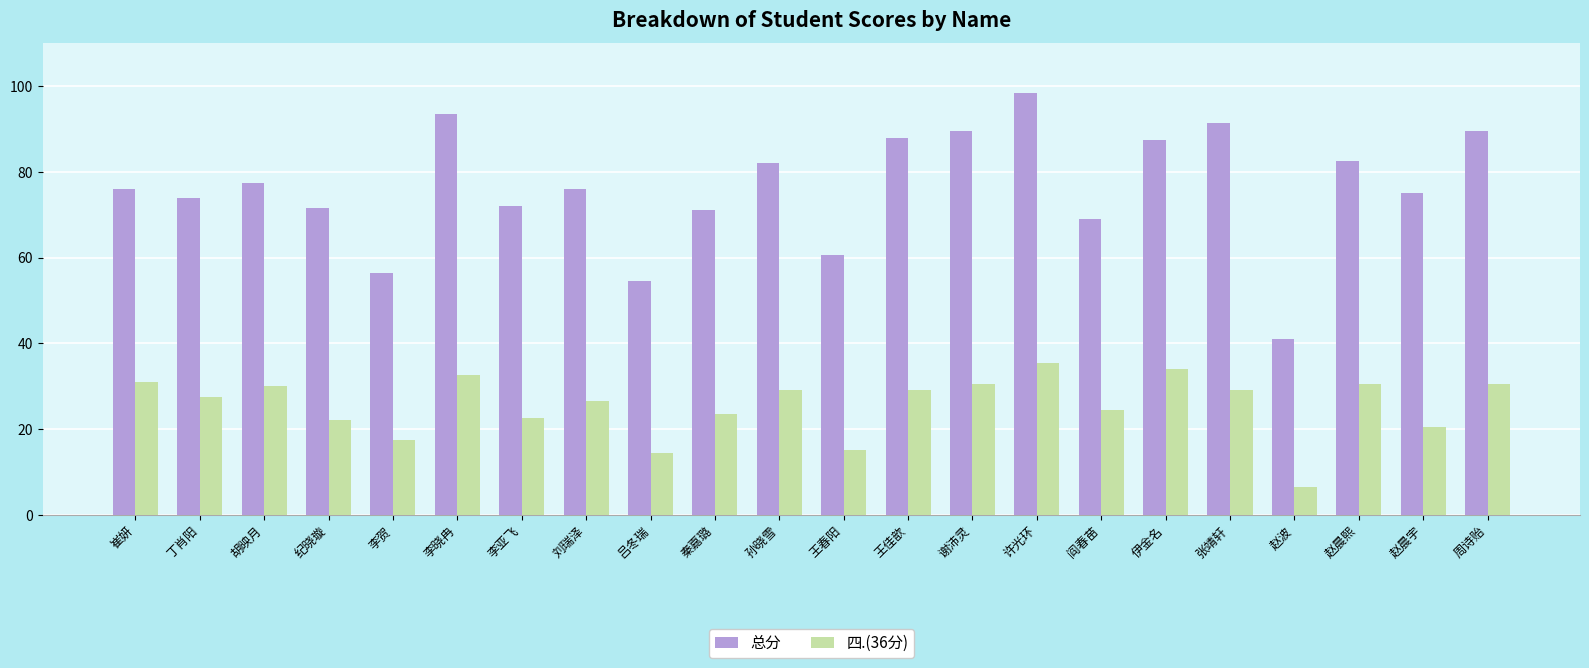

What is the label of the 18th bar from the right?

李贺